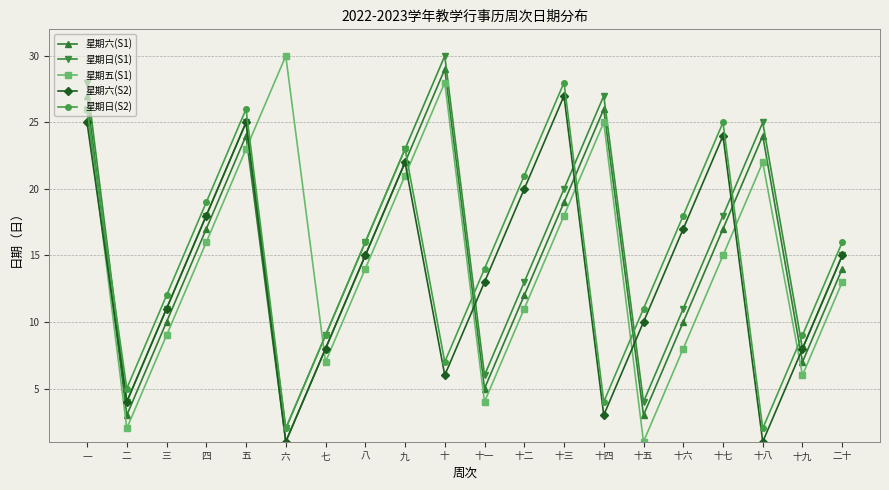

Reading left to right, transcribe all the data shown in this chart.

星期六(S1): 27	3	10	17	24	1	8	15	22	29	5	12	19	26	3	10	17	24	7	14
星期日(S1): 28	4	11	18	25	2	9	16	23	30	6	13	20	27	4	11	18	25	8	15
星期五(S1): 26	2	9	16	23	30	7	14	21	28	4	11	18	25	1	8	15	22	6	13
星期六(S2): 25	4	11	18	25	1	8	15	22	6	13	20	27	3	10	17	24	1	8	15
星期日(S2): 26	5	12	19	26	2	9	16	23	7	14	21	28	4	11	18	25	2	9	16